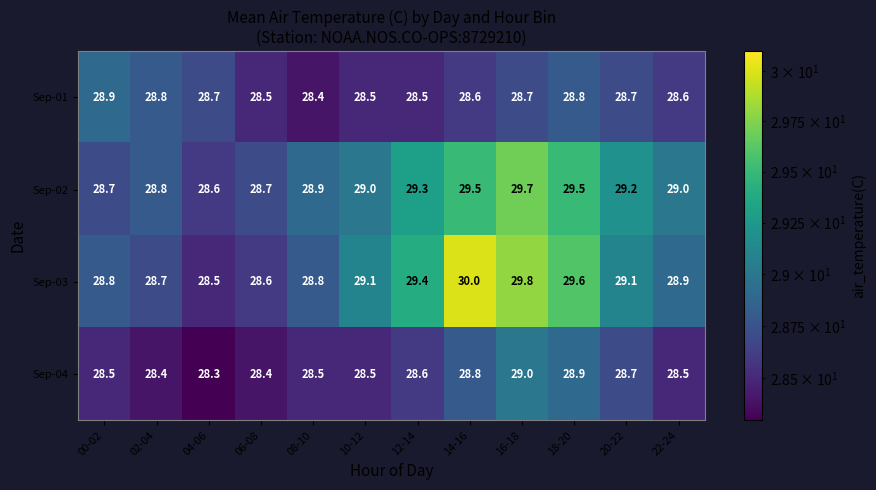

What is the spread (max minus min) of values at 02-04?

0.4